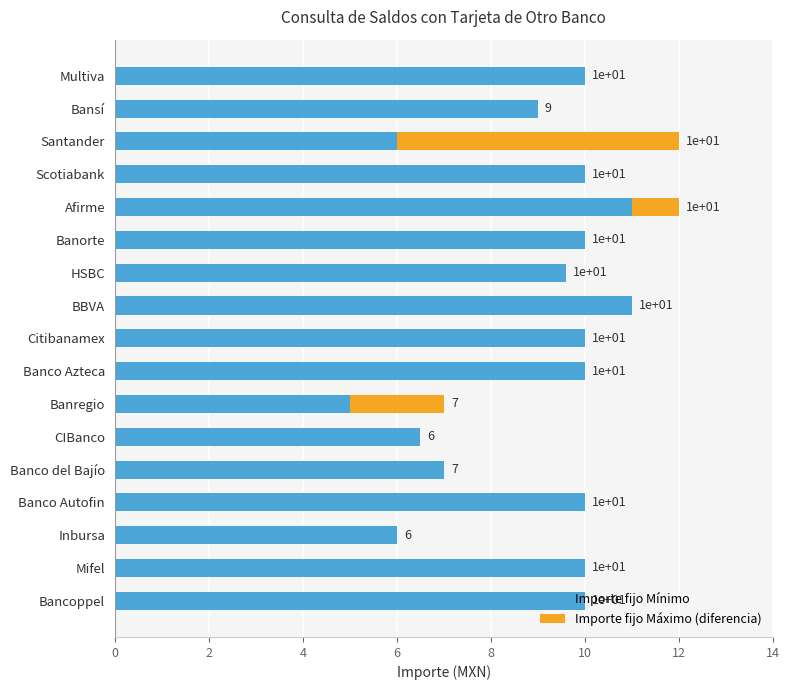

Is it true that Importe fijo Mínimo equals 6.5 at CIBanco?

True